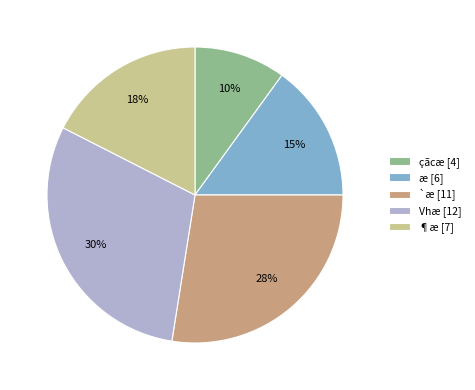

Rank the categories by value from highest to lowest.

Vhæ [12], `æ [11], ¶æ [7], æ [6], çãcæ [4]